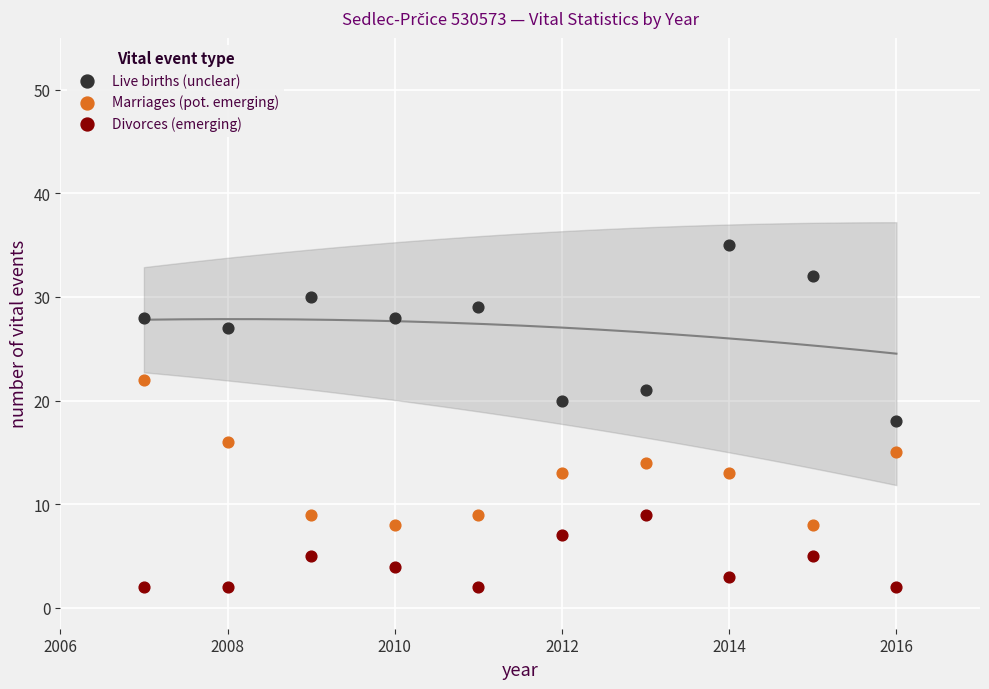

Which series has the largest Y range (max minus min)?

Live births (unclear)